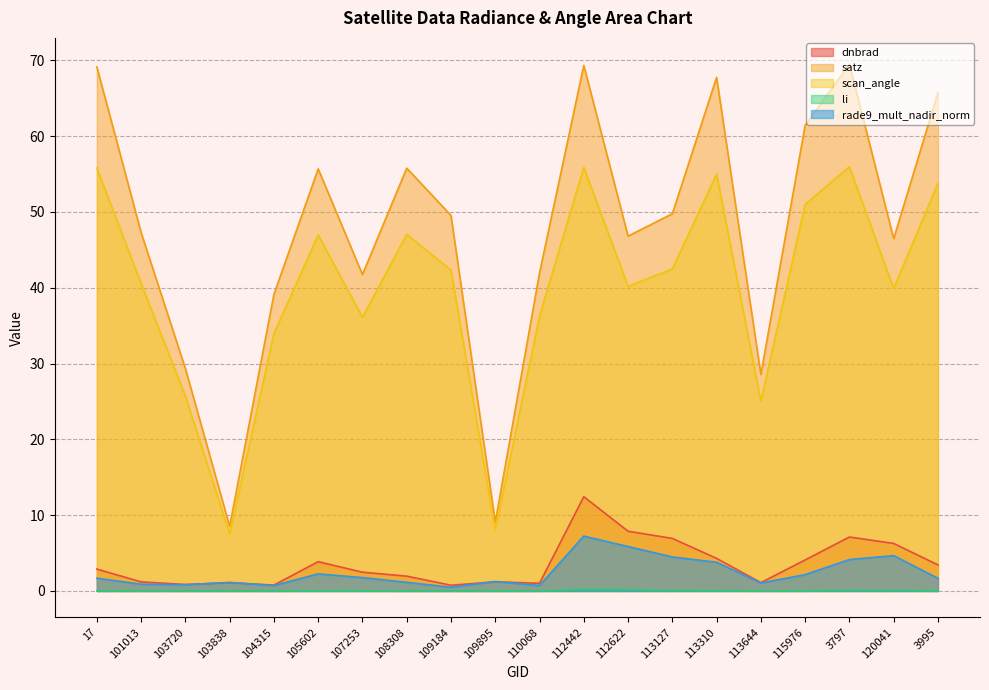

Count the number of data series in this chart.

5